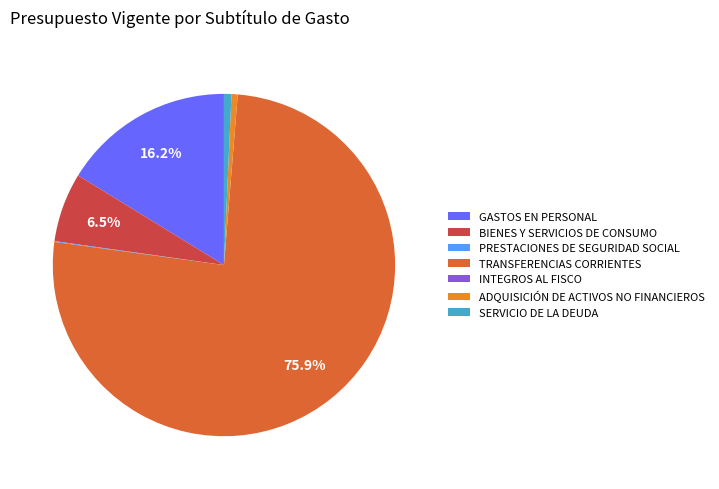

Which slice is the largest?

TRANSFERENCIAS CORRIENTES